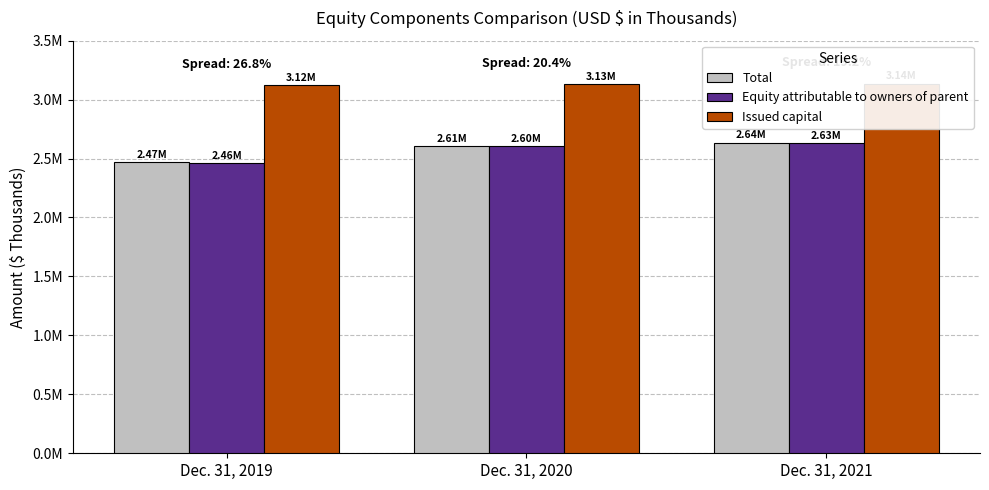

At which category does the chart reach its minimum across all series?

Dec. 31, 2019